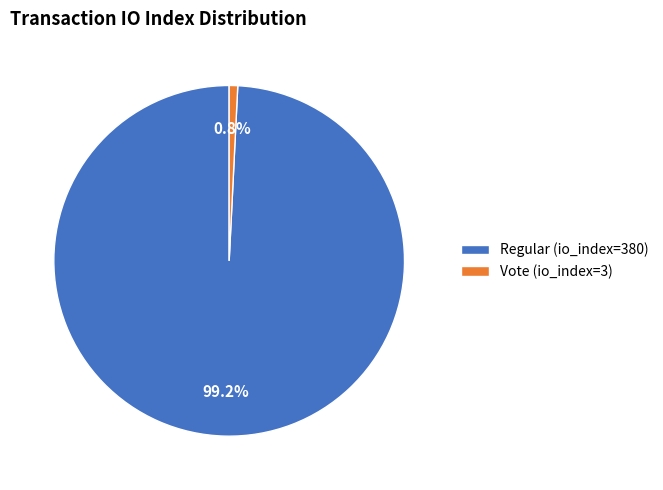

Does Regular (io_index=380) represent more than half of the total?

Yes